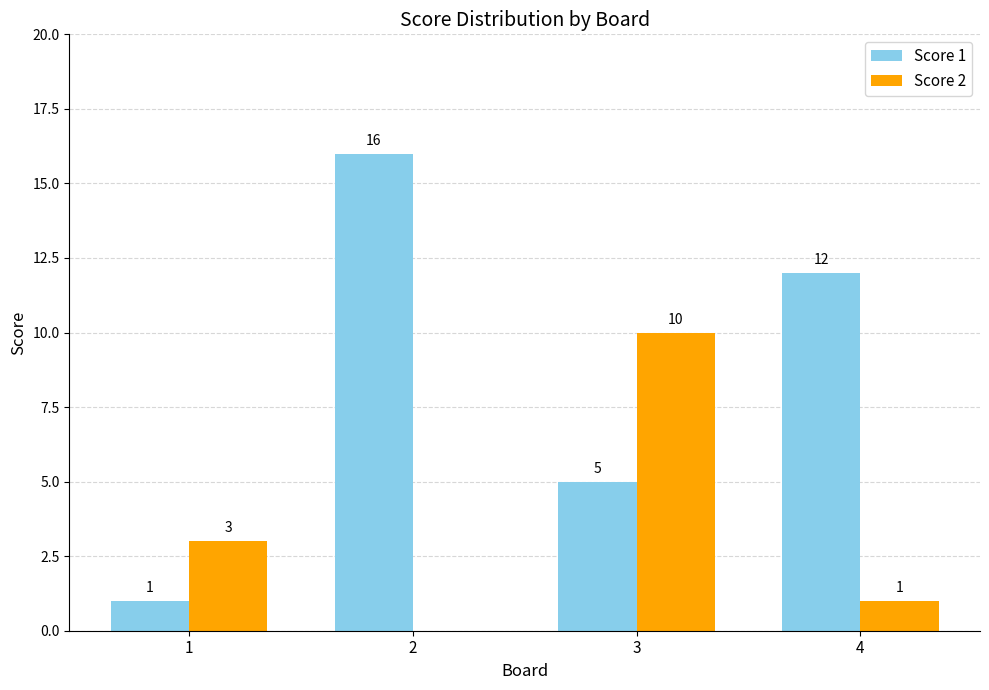

Reading left to right, transcribe all the data shown in this chart.

Score 1: 1=1	2=16	3=5	4=12
Score 2: 1=3	2=0	3=10	4=1